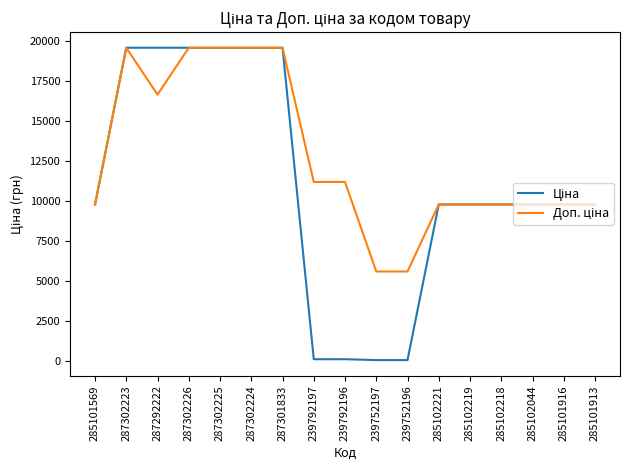

What is the spread (max minus min) of values at 287292222?

2928.1